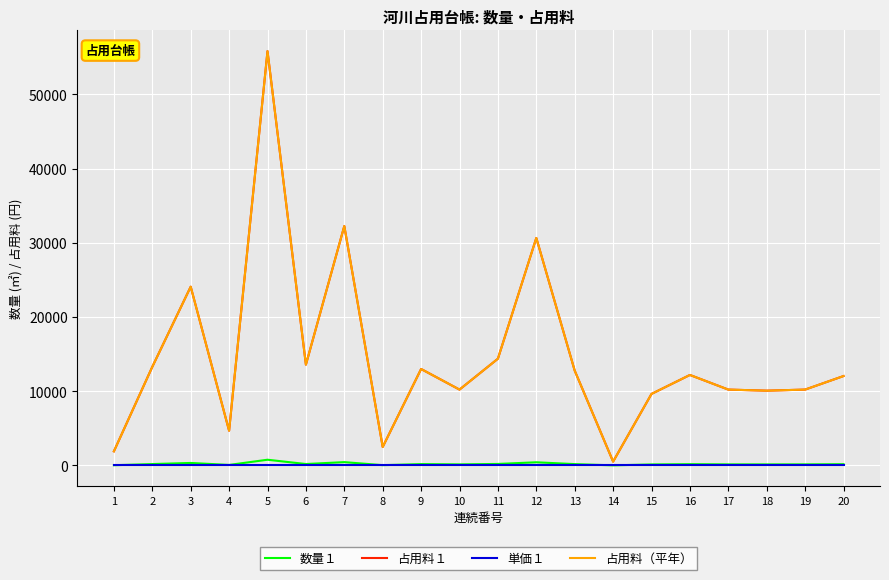

Does the chart display data point markers on the line(s)?

No